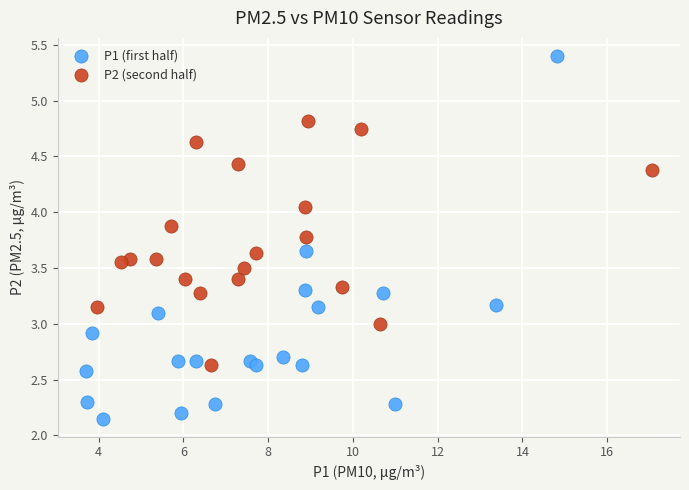

Which series reaches the maximum Y coordinate?

P1 (first half)